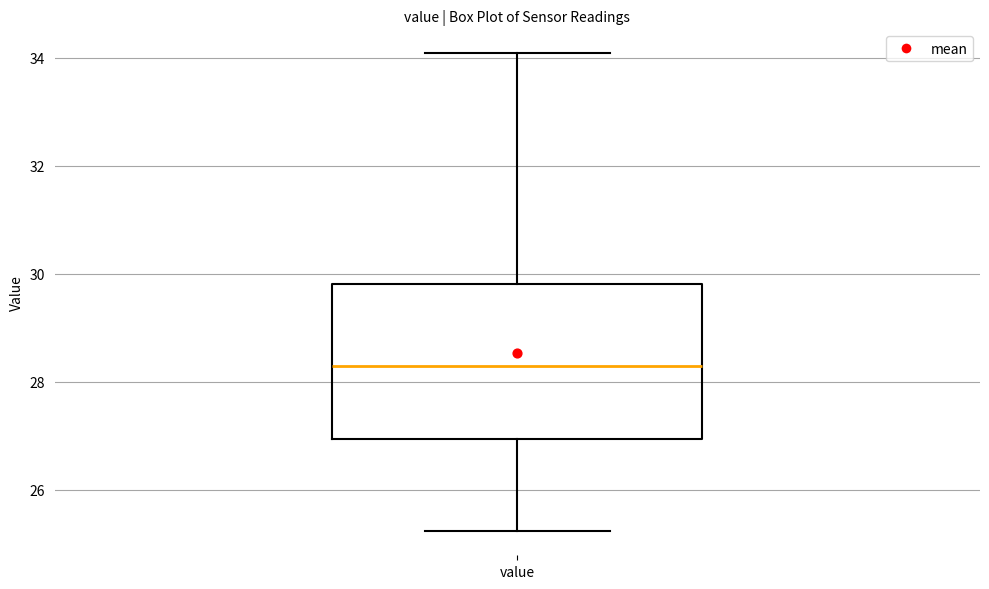

Where does the lower whisker of the box for value end on the y-axis? The values are not printed on the chart, so give them approximately, as read against the axis.

25.2